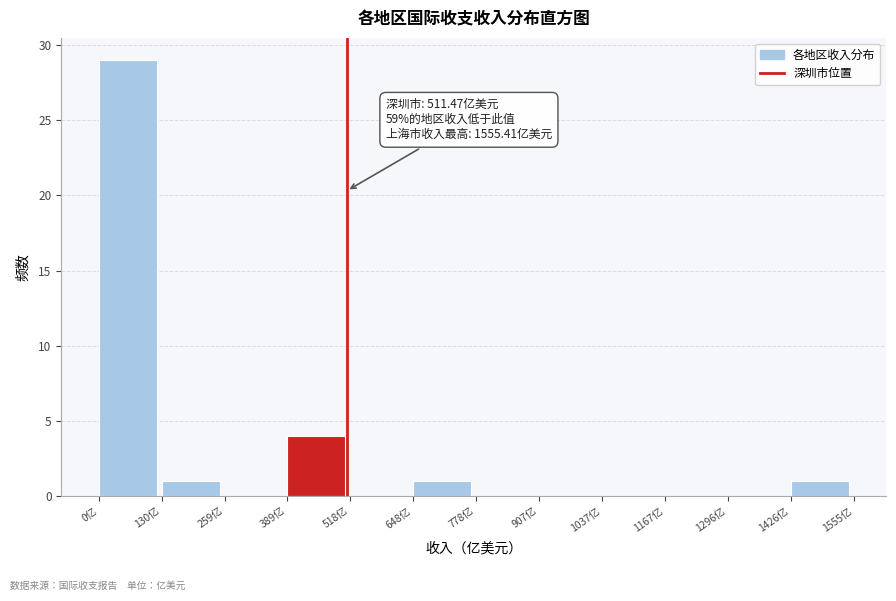

Which range on the x-axis has the tallest bar?

0 to 120